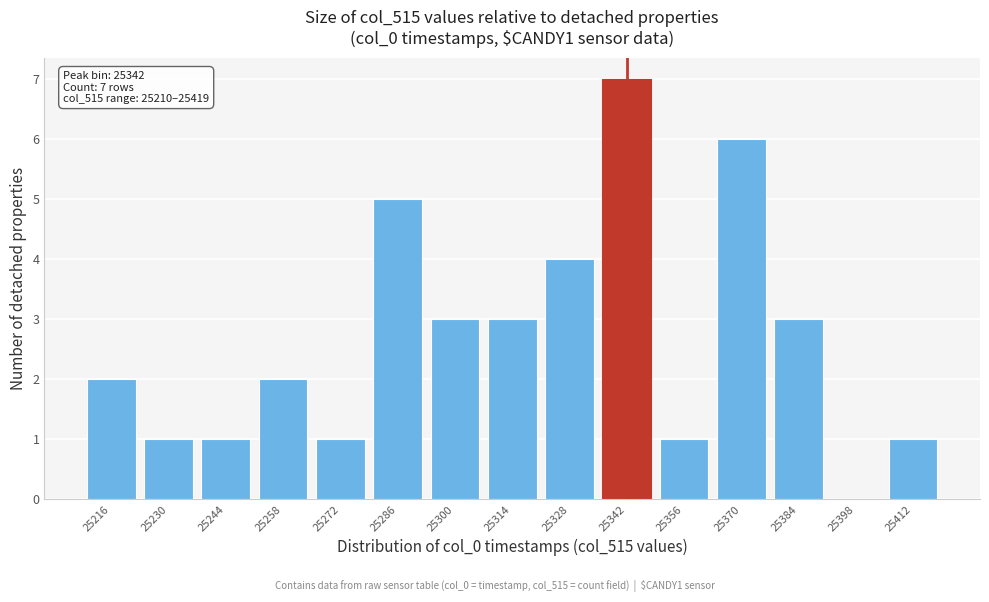

Over which range of the x-axis is the bar tallest?

25336 to 25350